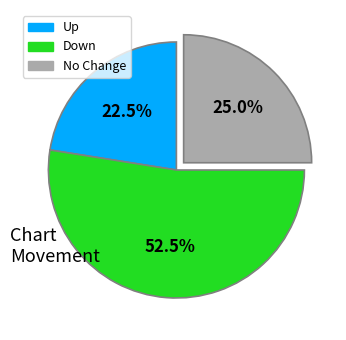

Which slice is the smallest?

Up